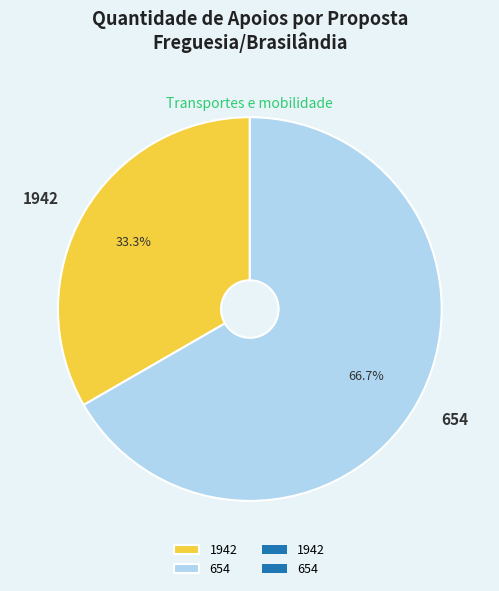

Which slice represents more than half of the pie?

654